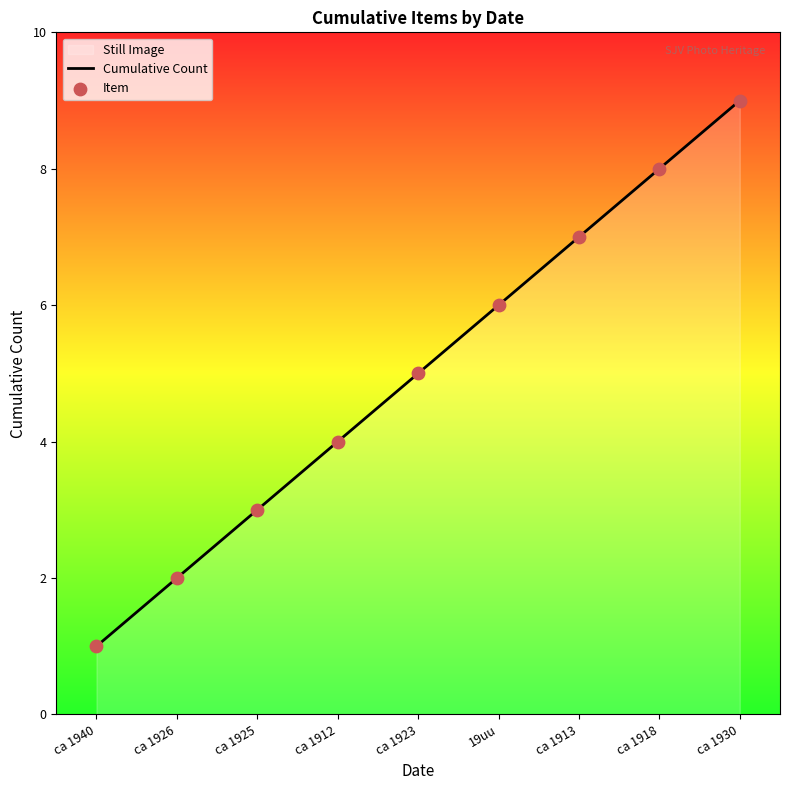

At which category is the sum across all series the highest?

ca 1930